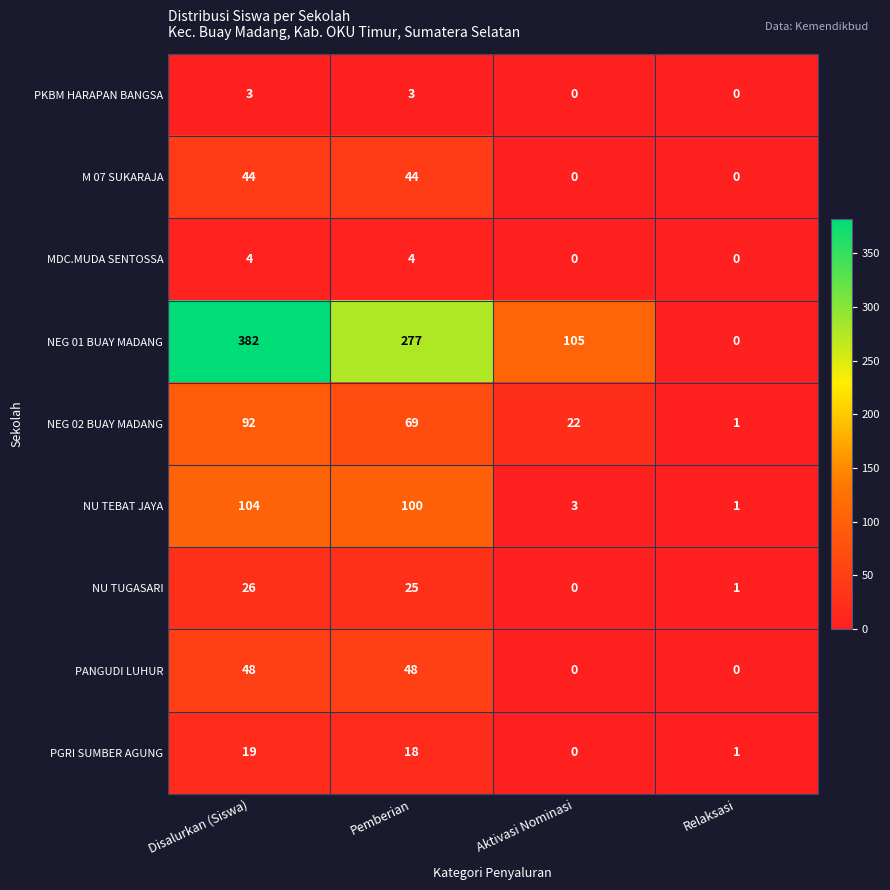

What is the sum of all NEG 02 BUAY MADANG values?

184